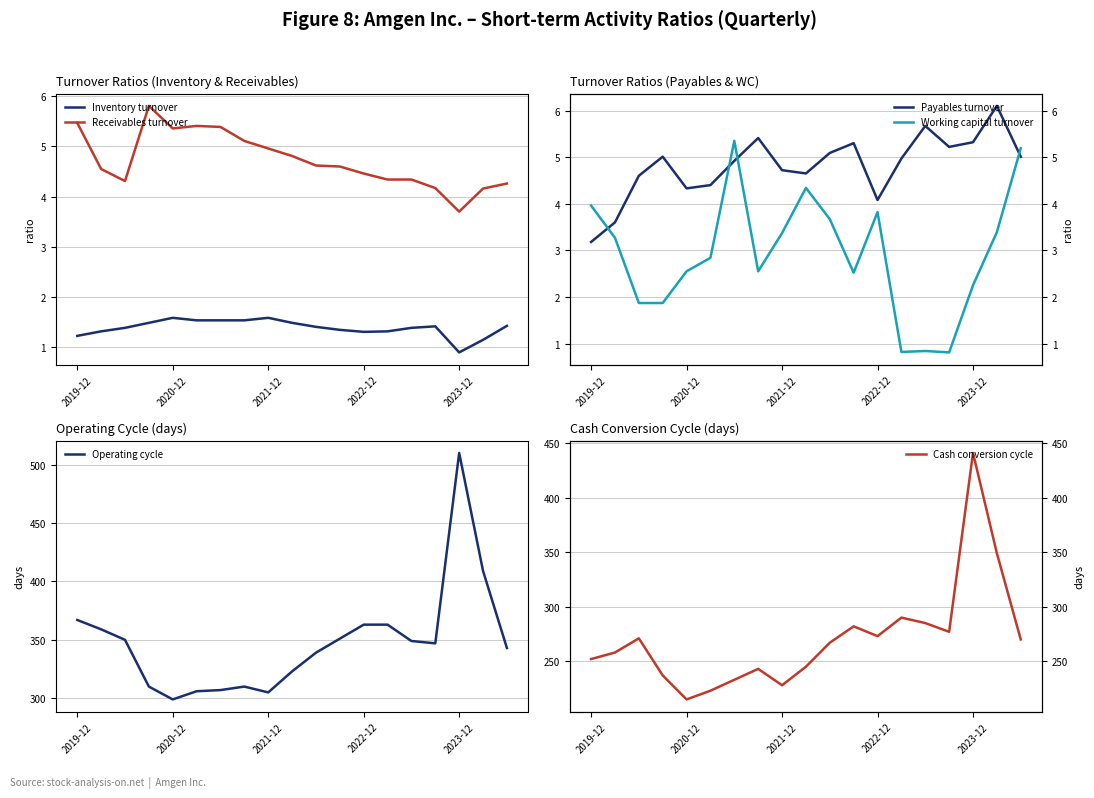

True or false: Inventory turnover and Operating cycle intersect in this chart.

False